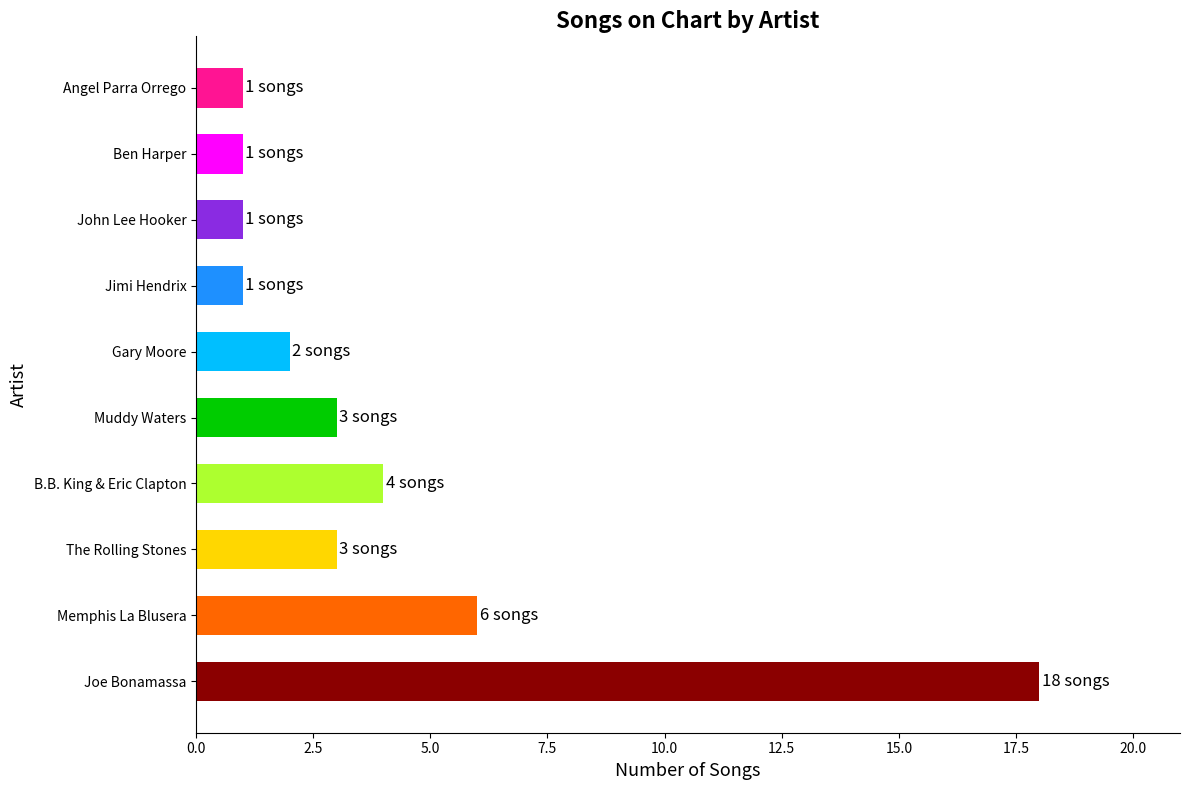

Does the chart contain any negative values?

No